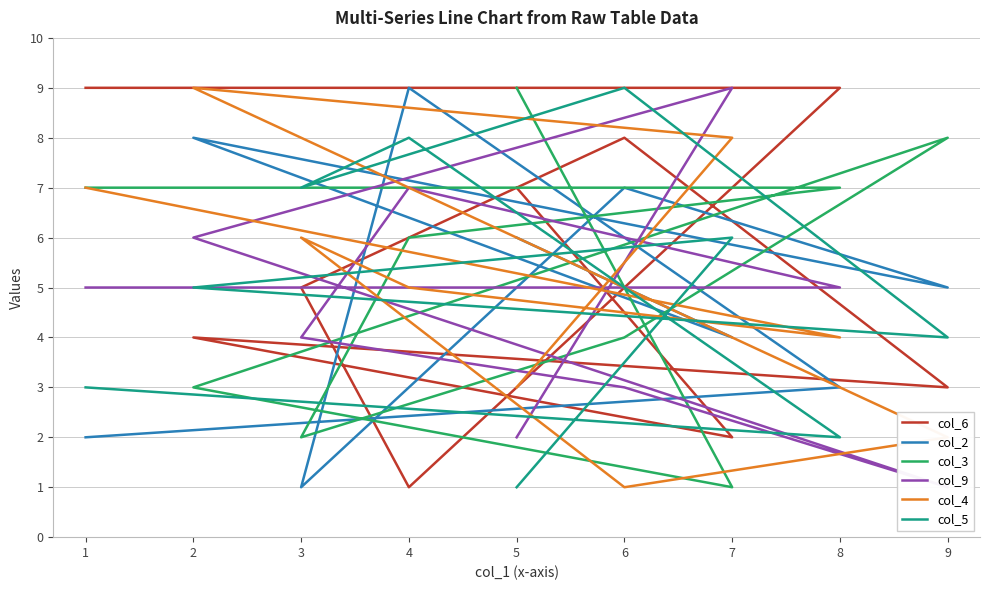

What is the spread (max minus min) of values at 3?

6